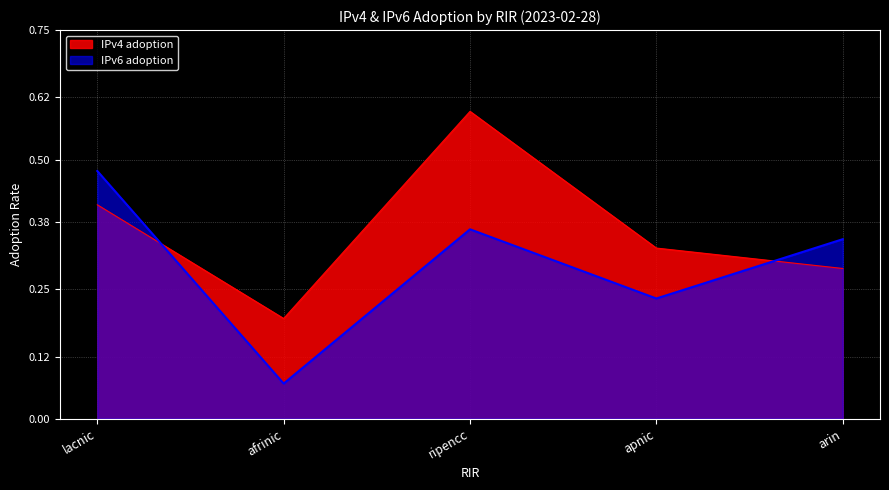

List the labels in order of IPv4 adoption value, largest first.

ripencc, lacnic, apnic, arin, afrinic